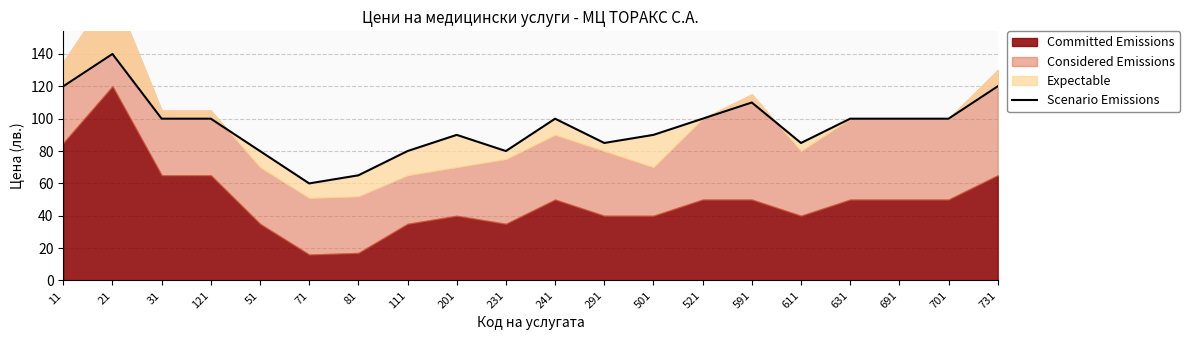

Does the chart display data point markers on the line(s)?

No